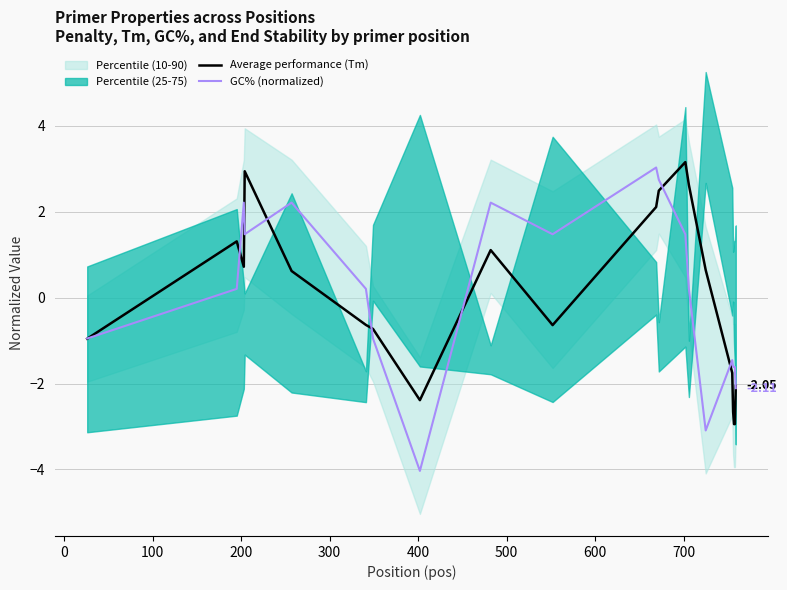

What is the maximum value shown in the chart?

3.2